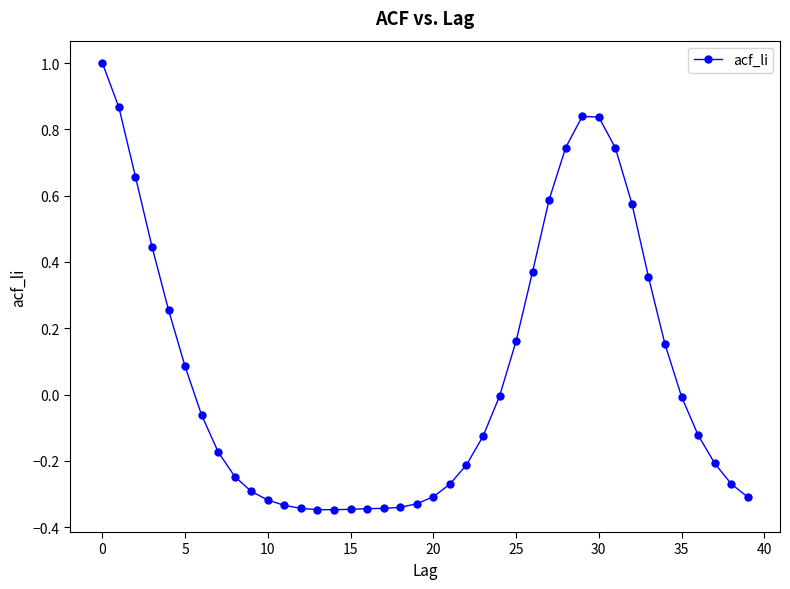

What is the maximum value shown in the chart?

1.0